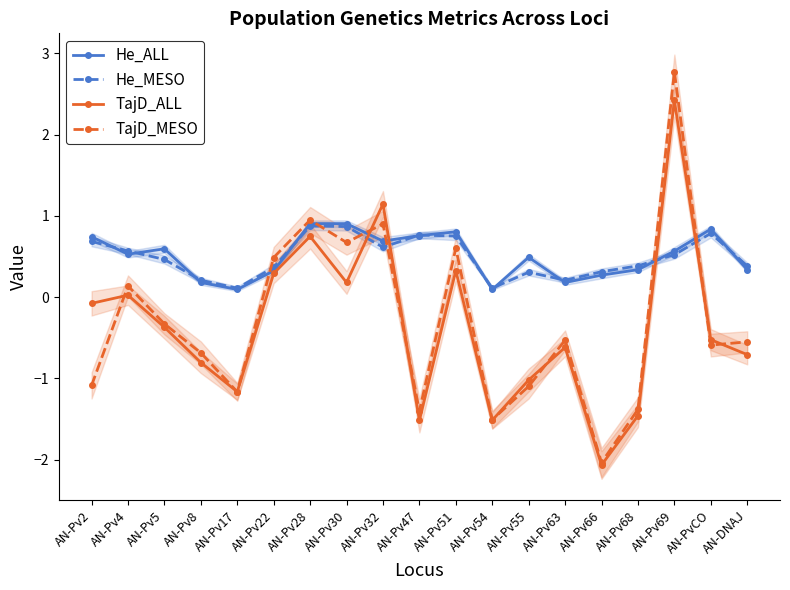

How many distinct data groups are displayed?

4